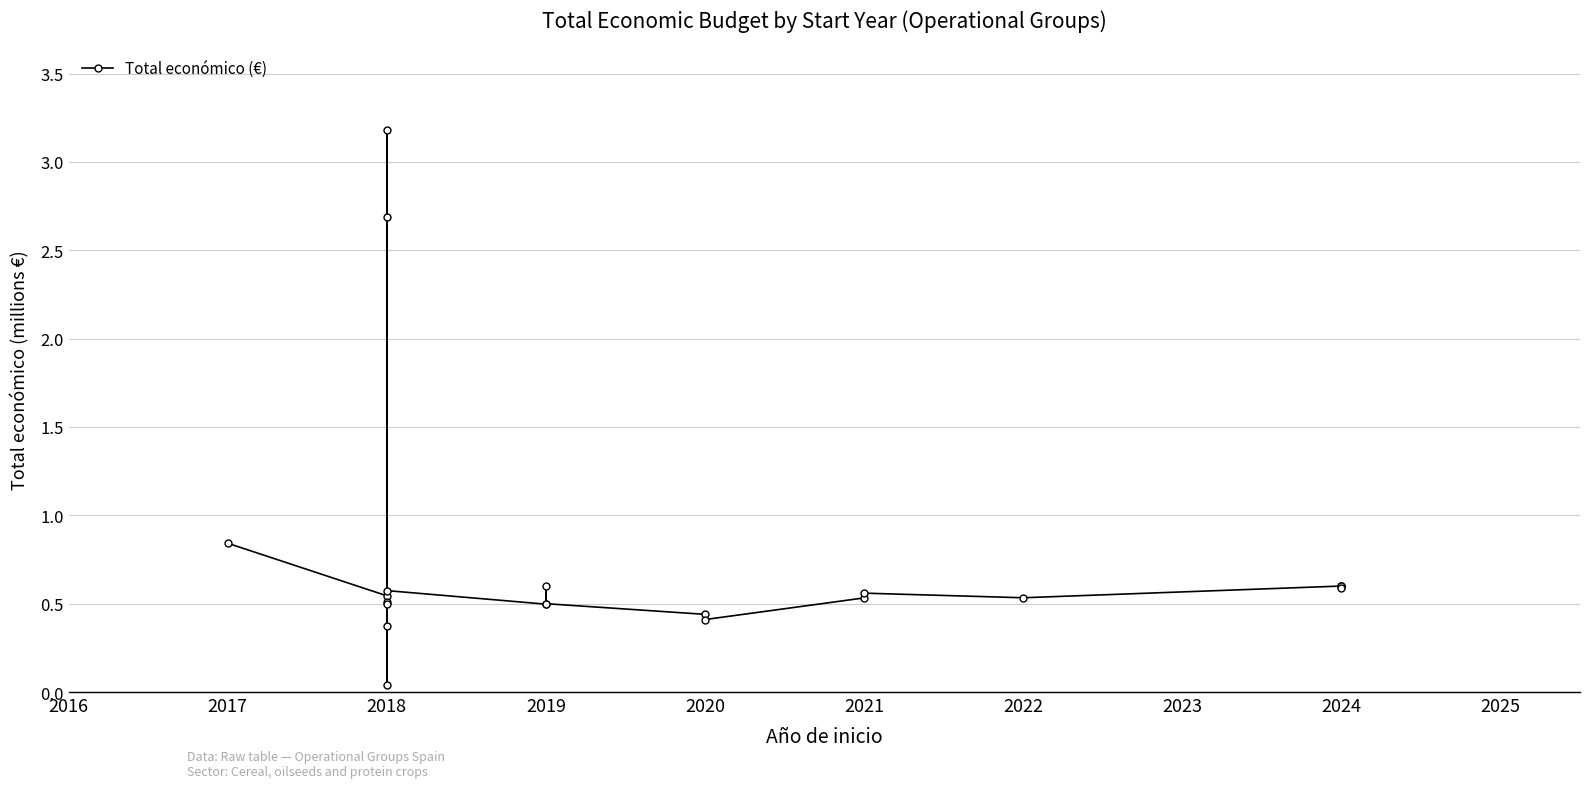

What position from the left is 13?

14